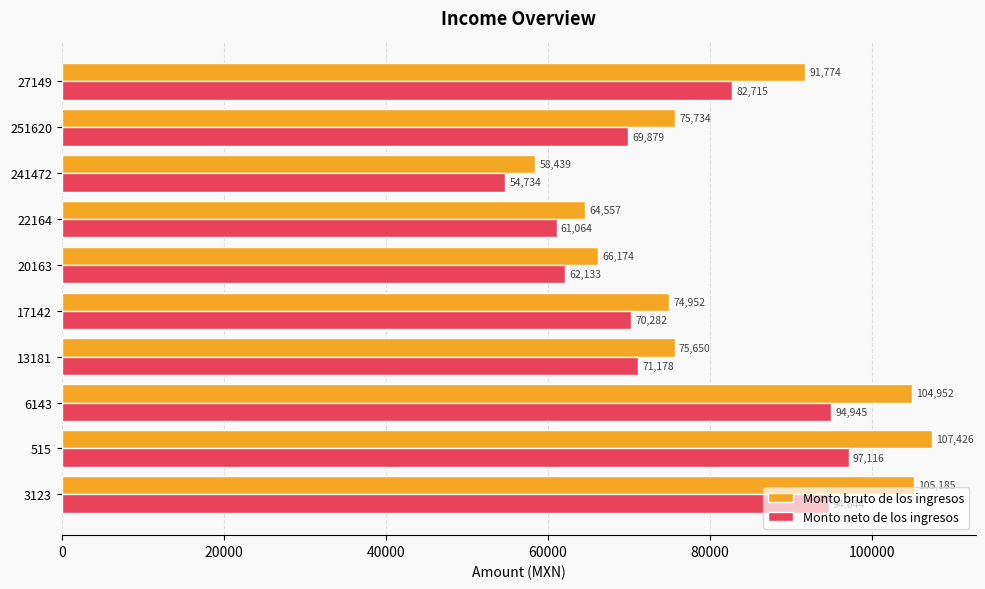

What is the difference between the second highest and minimum values in the Monto bruto de los ingresos series?

46746.5